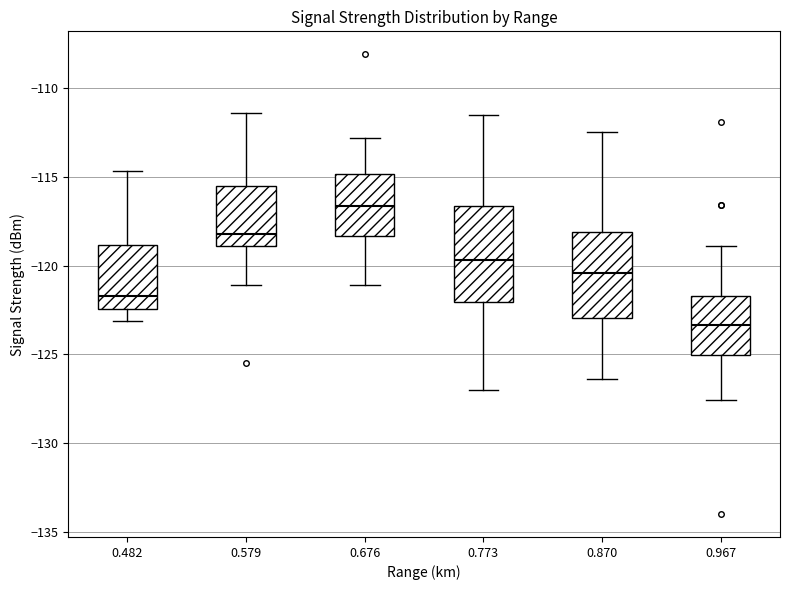

Reading left to right, read every box against the y-axis: the position of its median line, the range the box covers, and the ends of its whiskers. The values are not printed on the chart, so give them approximately, as read against the axis.

0.482: median -121.5, box -122.5 to -119.0, whiskers -123.0 to -114.5
0.579: median -118.0, box -119.0 to -115.5, whiskers -121.0 to -111.5
0.676: median -116.5, box -118.5 to -115.0, whiskers -121.0 to -113.0
0.773: median -119.5, box -122.0 to -116.5, whiskers -127.0 to -111.5
0.870: median -120.5, box -123.0 to -118.0, whiskers -126.5 to -112.5
0.967: median -123.5, box -125.0 to -121.5, whiskers -127.5 to -119.0